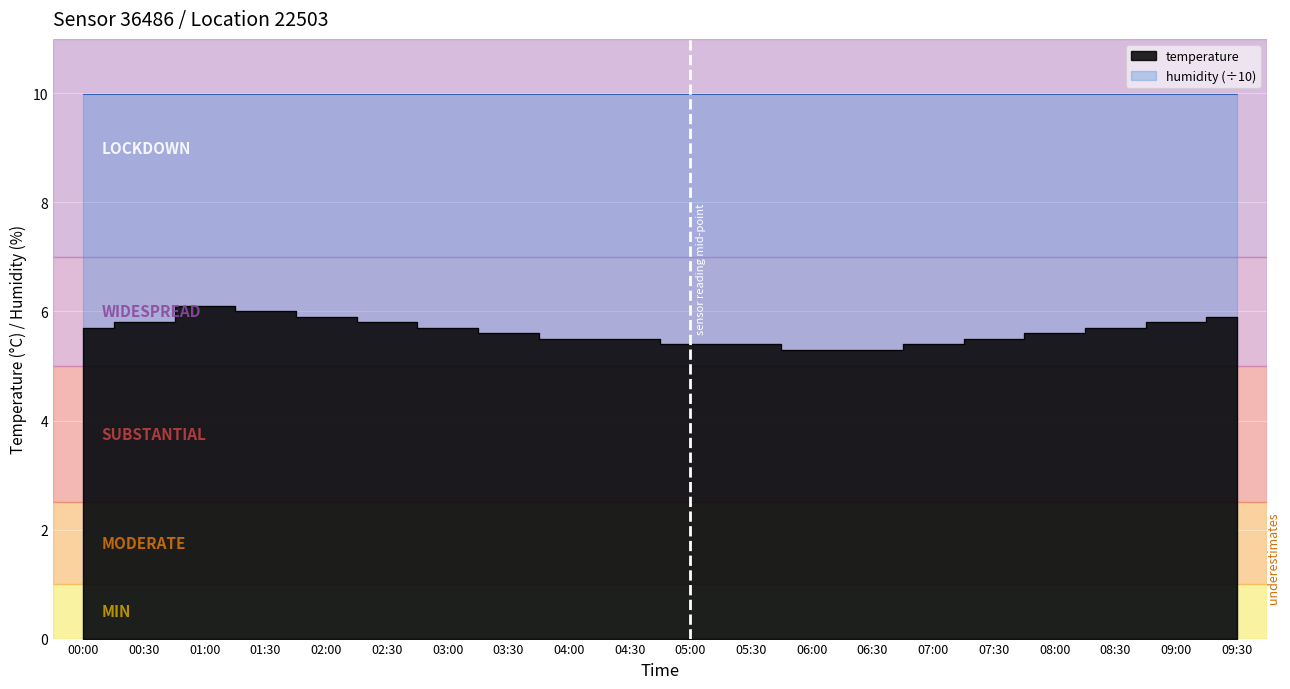

What is the label of the 20th point from the left?

09:30